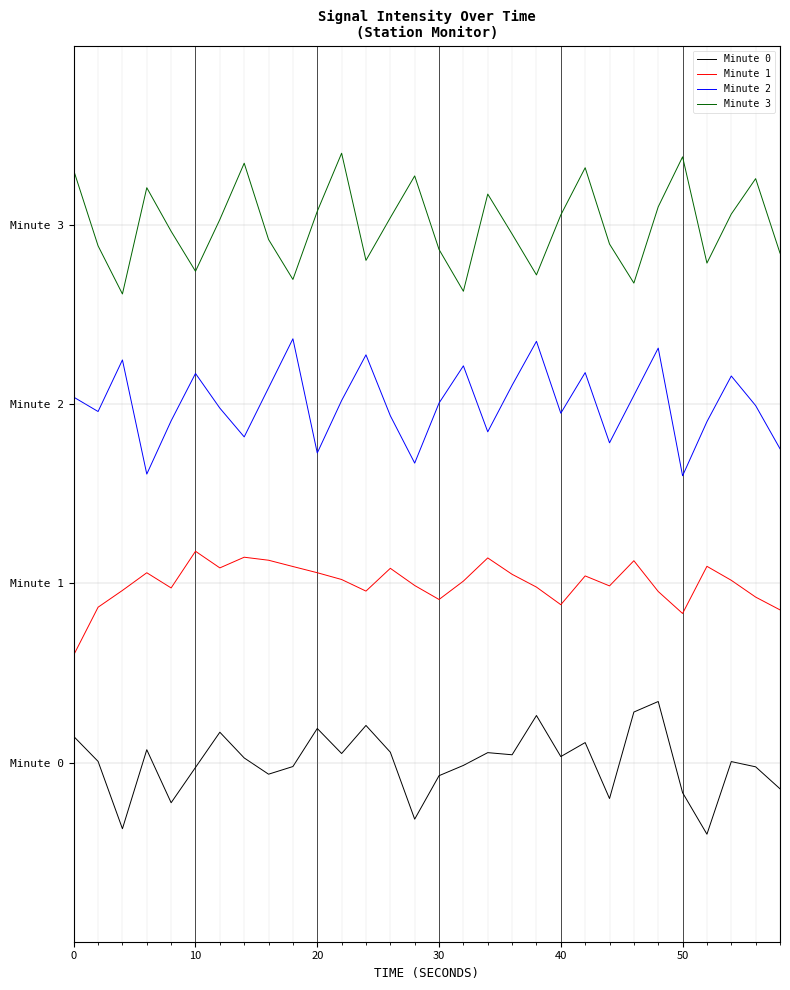

What are all the series names shown in the legend?

Minute 0, Minute 1, Minute 2, Minute 3